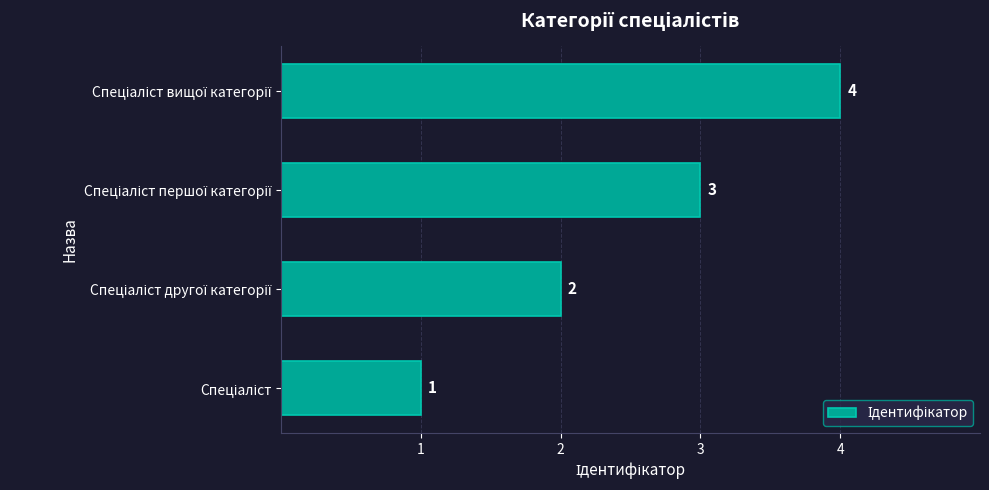

What is the difference between the maximum and minimum values?

3